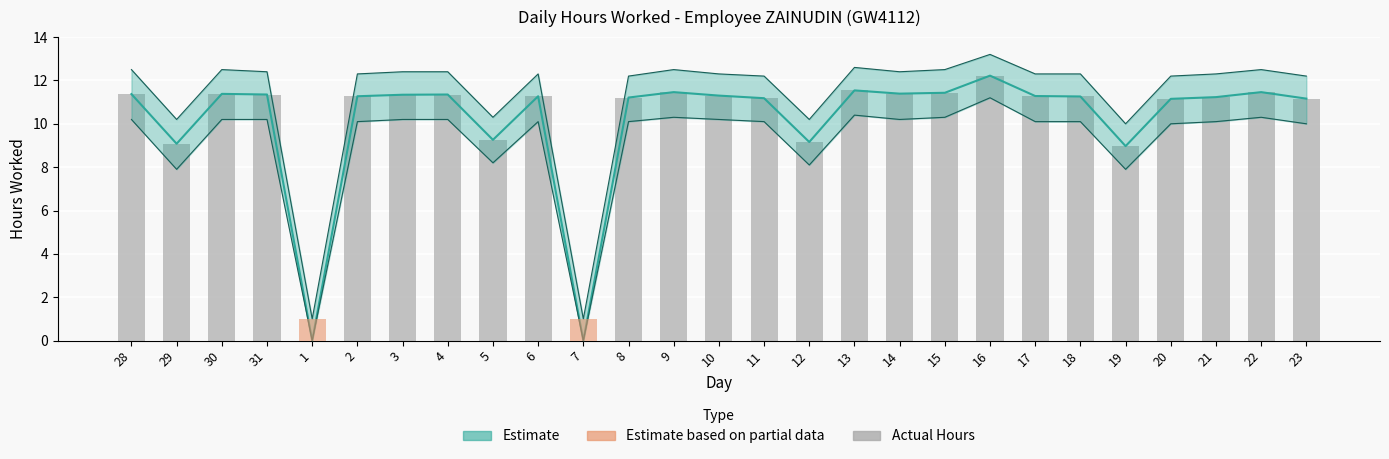

Between 28 and 1, which is larger?

28